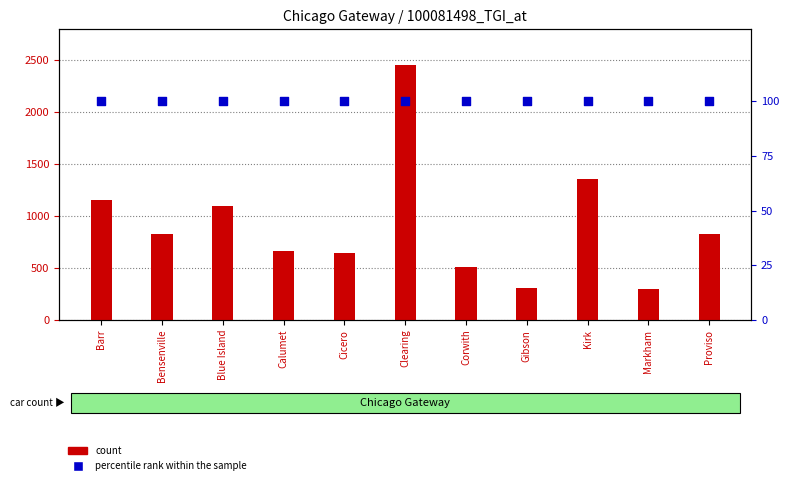

At which category is the sum across all series the highest?

Clearing